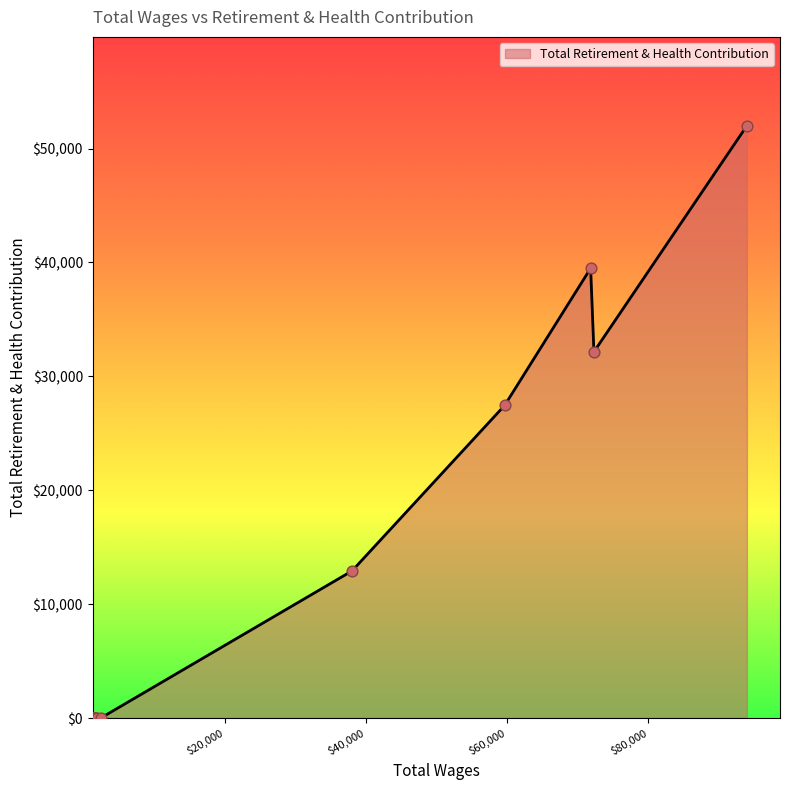

Which has a higher value, 1800.0 or 2300.0?

1800.0